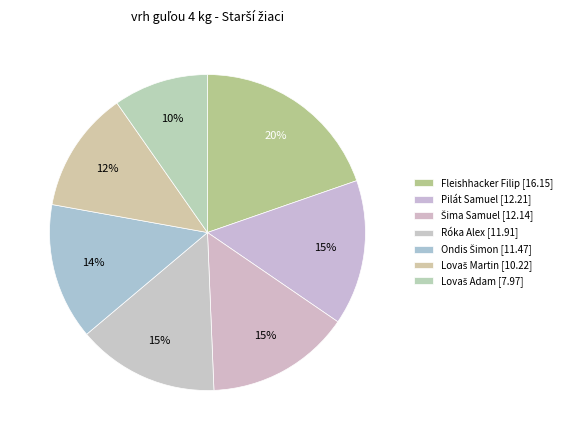

To the nearest percent, what percentage of the pie is Pilát Samuel?

15%